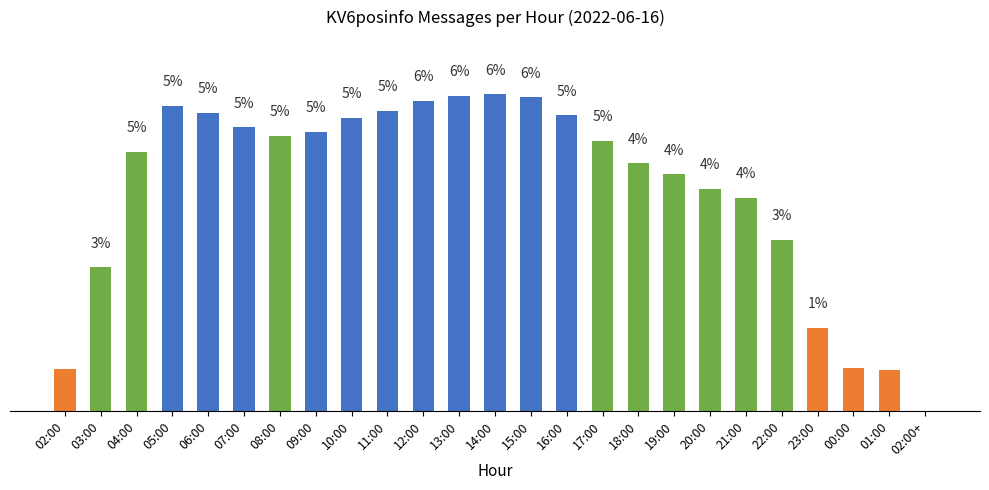

At which label does the data first exceed 4?

04:00